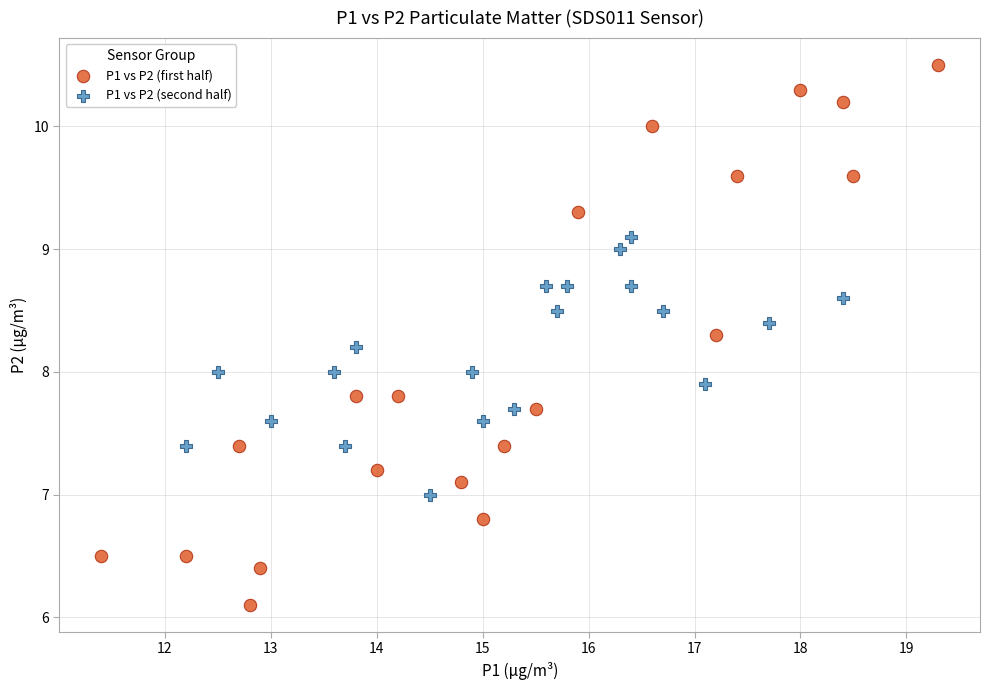

Which series reaches the maximum Y coordinate?

P1 vs P2 (first half)